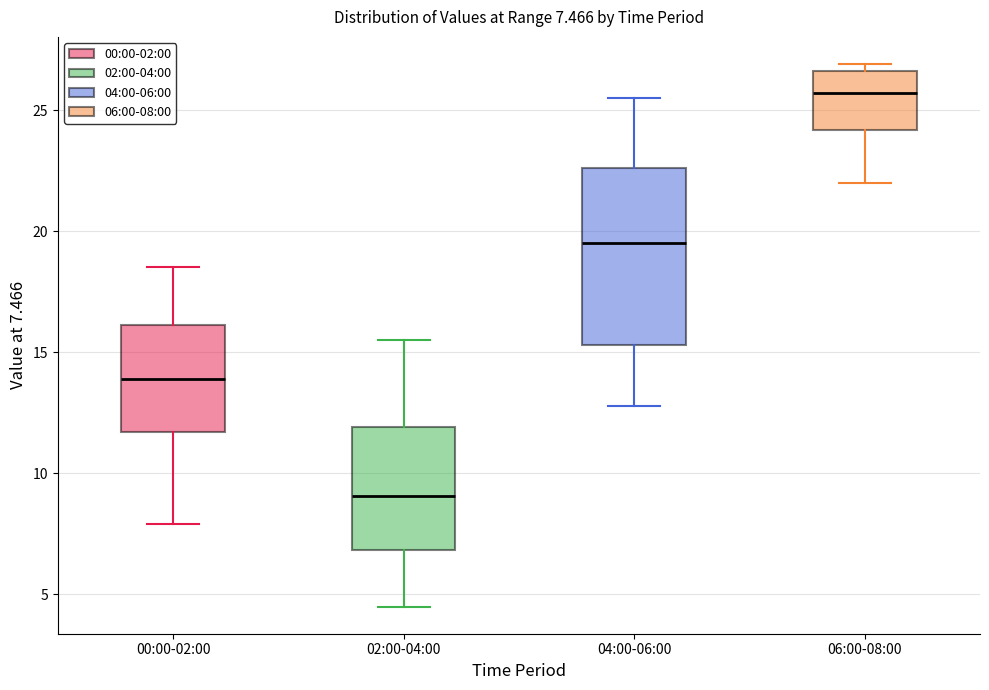

Which box's median line is the lowest?

02:00-04:00